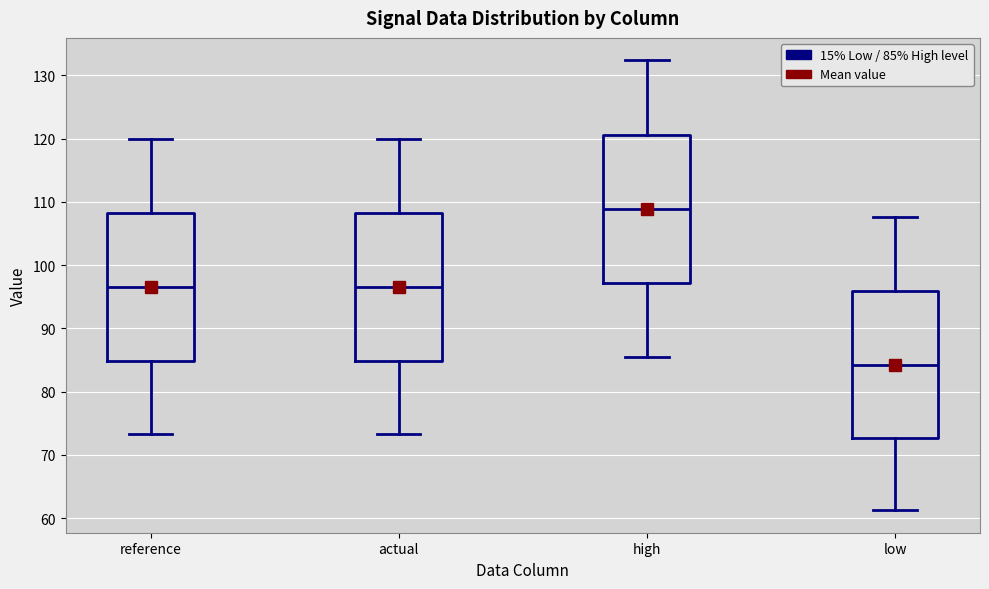

Reading left to right, transcribe this box plot: for each box, give where its median line is, the range the box spans, and where its two whiskers end, as read against the y-axis. The values are not printed on the chart, so give them approximately, as read against the axis.

reference: median 96, box 85 to 108, whiskers 73 to 120
actual: median 96, box 85 to 108, whiskers 73 to 120
high: median 109, box 97 to 121, whiskers 85 to 132
low: median 84, box 73 to 96, whiskers 61 to 108